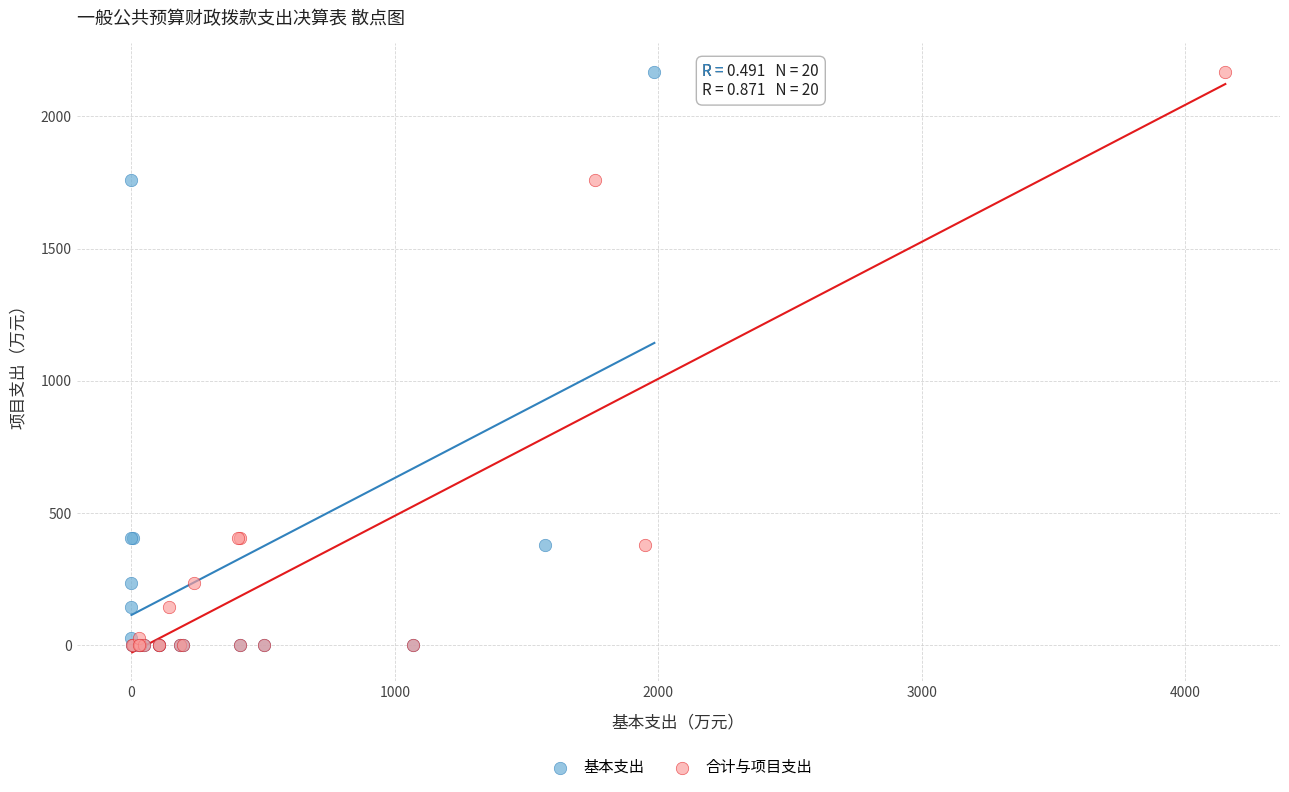

What are all the series names shown in the legend?

基本支出, 合计与项目支出